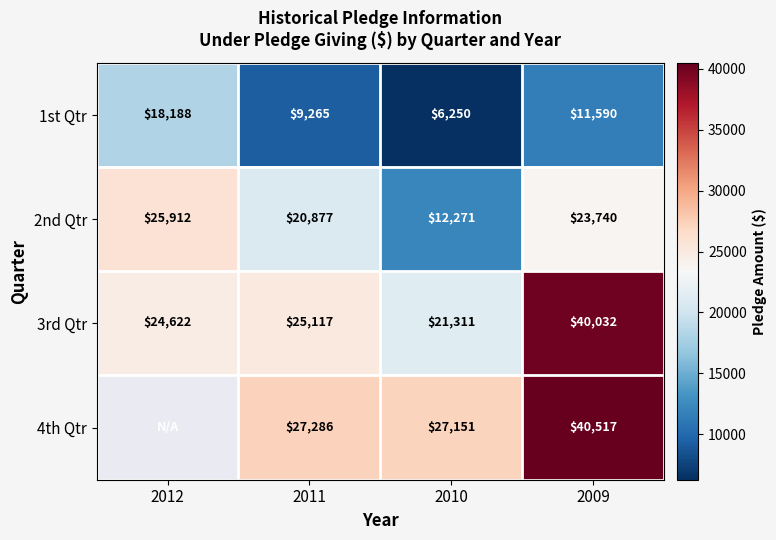

At which category is the sum across all series the highest?

2009